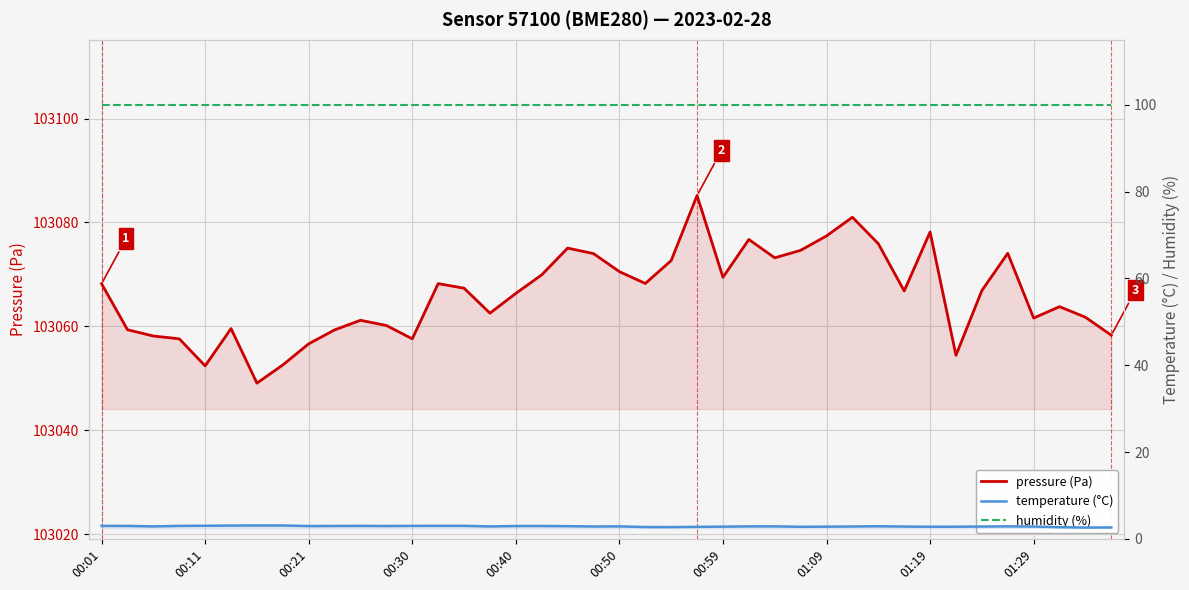

Does the chart display data point markers on the line(s)?

No